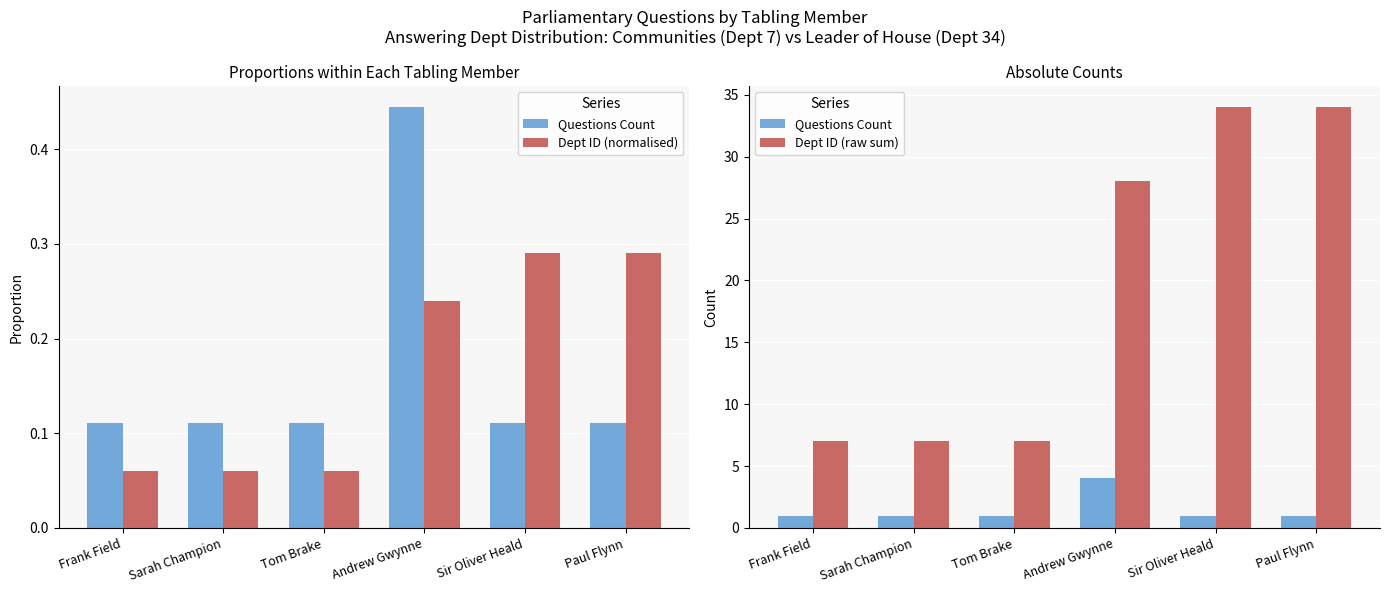

What is the minimum value shown in the chart?

0.1